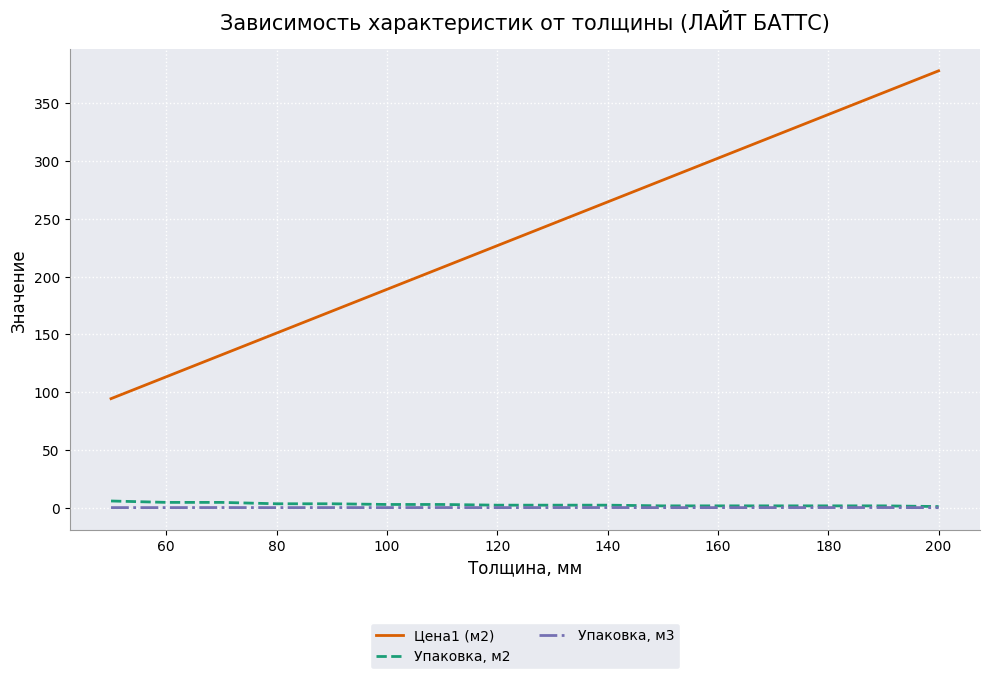

What is the average value of the Упаковка, м3 series?

0.3